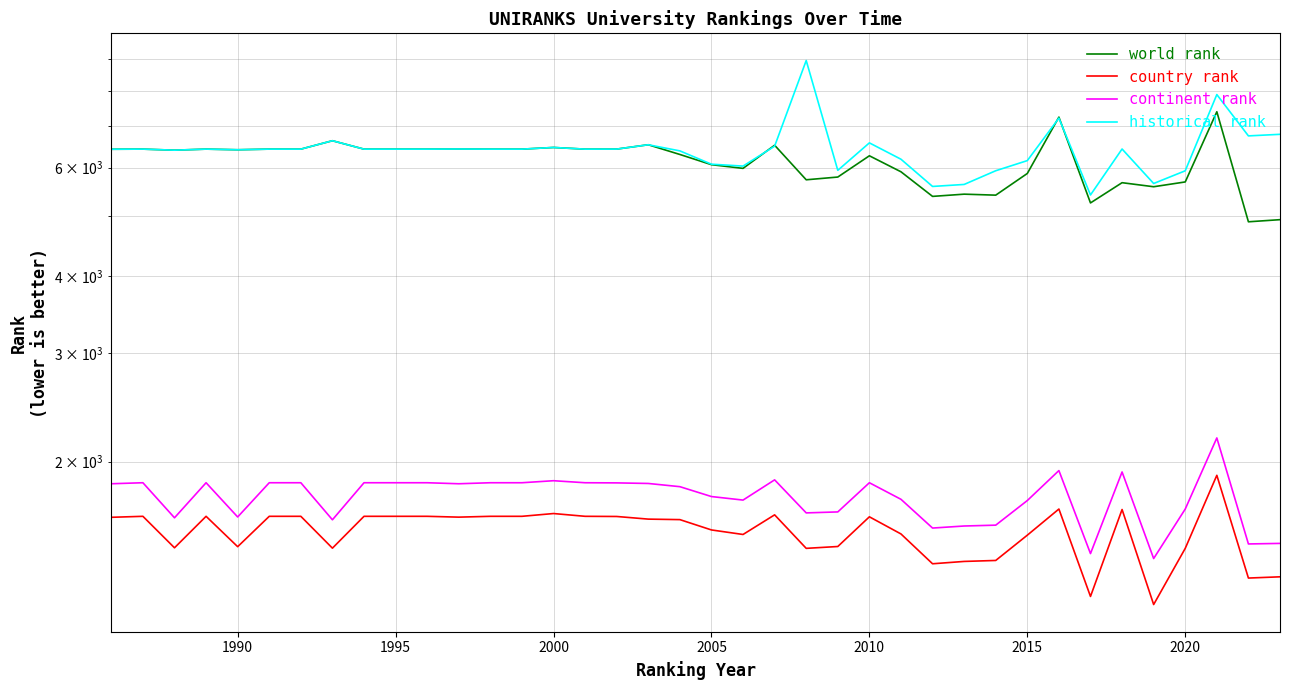

Reading left to right, transcribe all the data shown in this chart.

world rank: 6428	6431	6406	6431	6416	6431	6431	6636	6431	6431	6431	6434	6431	6431	6471	6431	6432	6537	6304	6068	5985	6525	5735	5794	6273	5909	5390	5435	5415	5872	7248	5260	5673	5588	5689	7395	4902	4941
country rank: 1625	1631	1450	1631	1456	1631	1631	1448	1631	1631	1631	1626	1631	1631	1648	1631	1630	1614	1611	1550	1524	1640	1447	1457	1628	1527	1366	1378	1383	1520	1676	1209	1673	1173	1447	1901	1295	1301
continent rank: 1842	1849	1622	1849	1627	1849	1849	1610	1849	1849	1849	1842	1849	1849	1863	1849	1848	1844	1822	1756	1733	1869	1652	1658	1849	1738	1561	1573	1578	1730	1935	1419	1925	1393	1676	2186	1471	1474
historical rank: 6428	6431	6406	6431	6416	6431	6431	6636	6431	6431	6431	6434	6431	6431	6471	6431	6432	6537	6389	6079	6036	6502	8955	5941	6583	6193	5594	5636	5932	6161	7221	5419	6434	5656	5931	7885	6757	6797